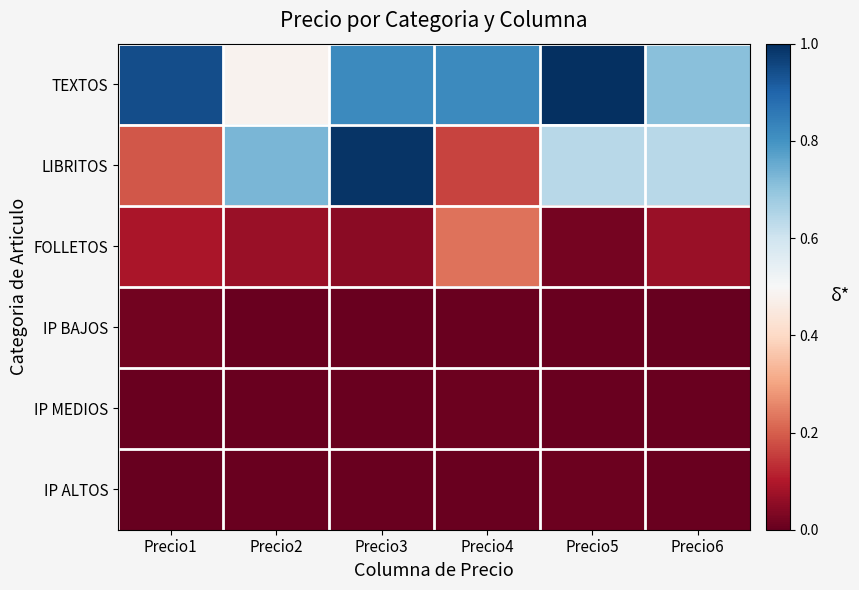

List the series in order of their peak value, lowest first.

IP MEDIOS, IP ALTOS, IP BAJOS, FOLLETOS, LIBRITOS, TEXTOS